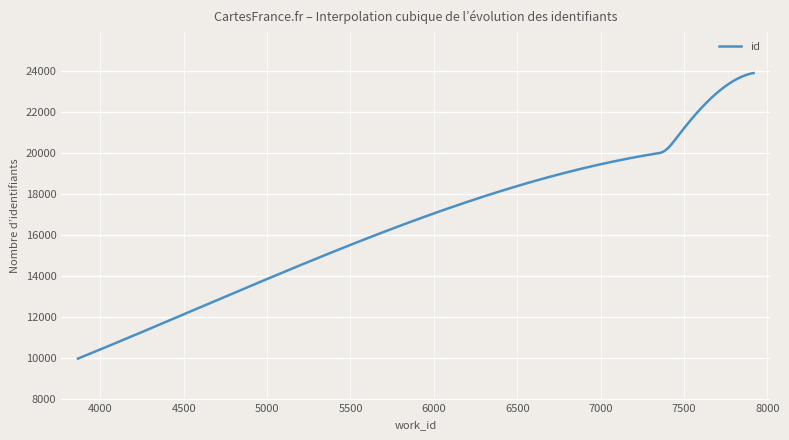

What is the smallest value displayed?

9975.0